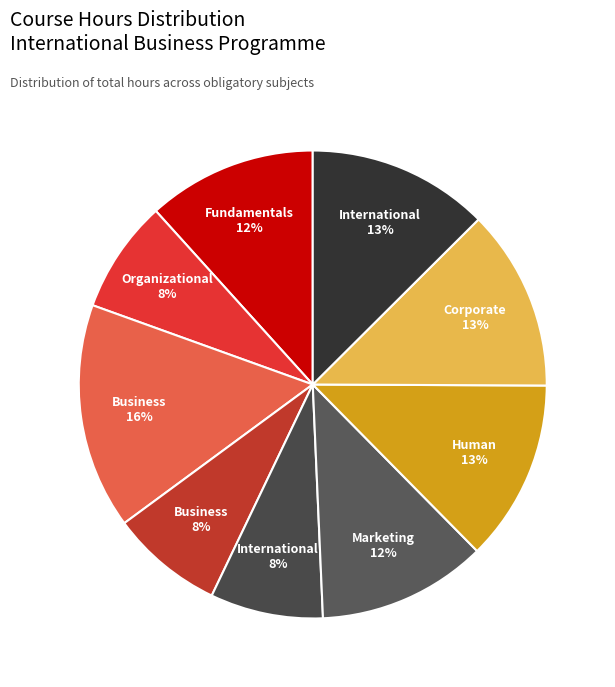

How many segments does this pie chart have?

9